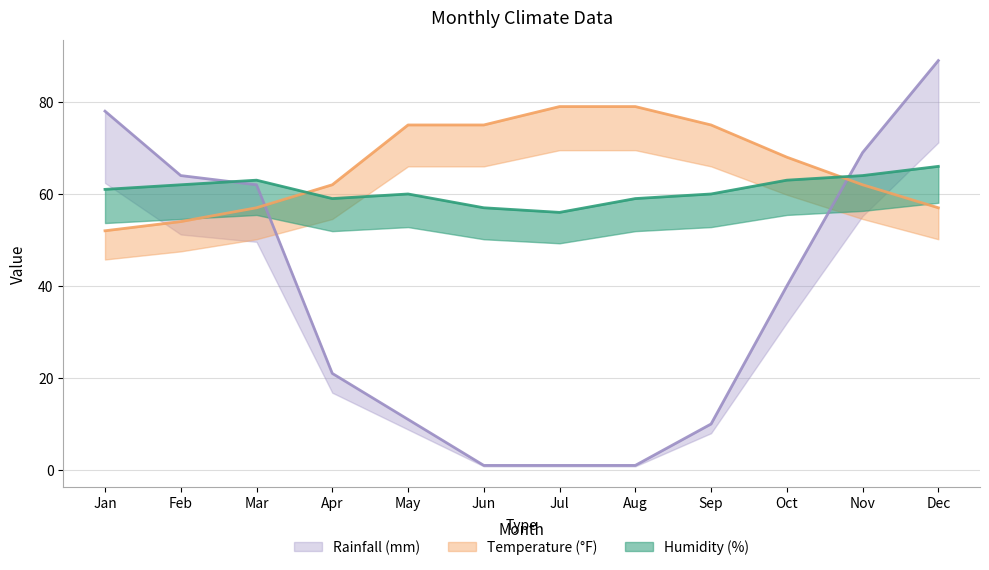

How many intersections are there between Humidity (%) and Rainfall (mm)?

2